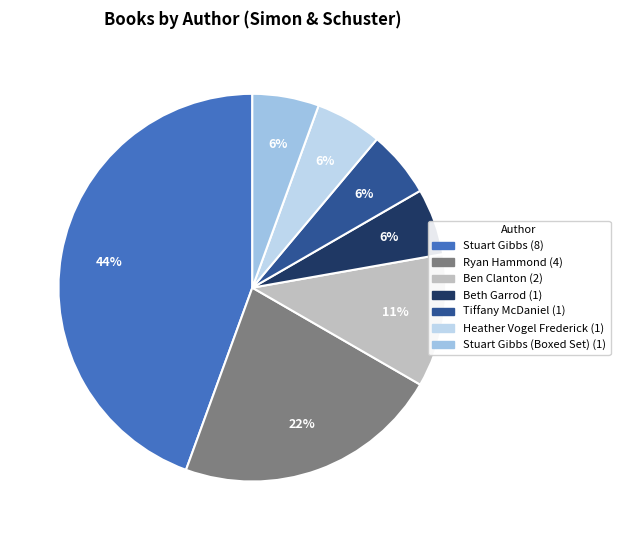

Count the number of slices in the pie.

7